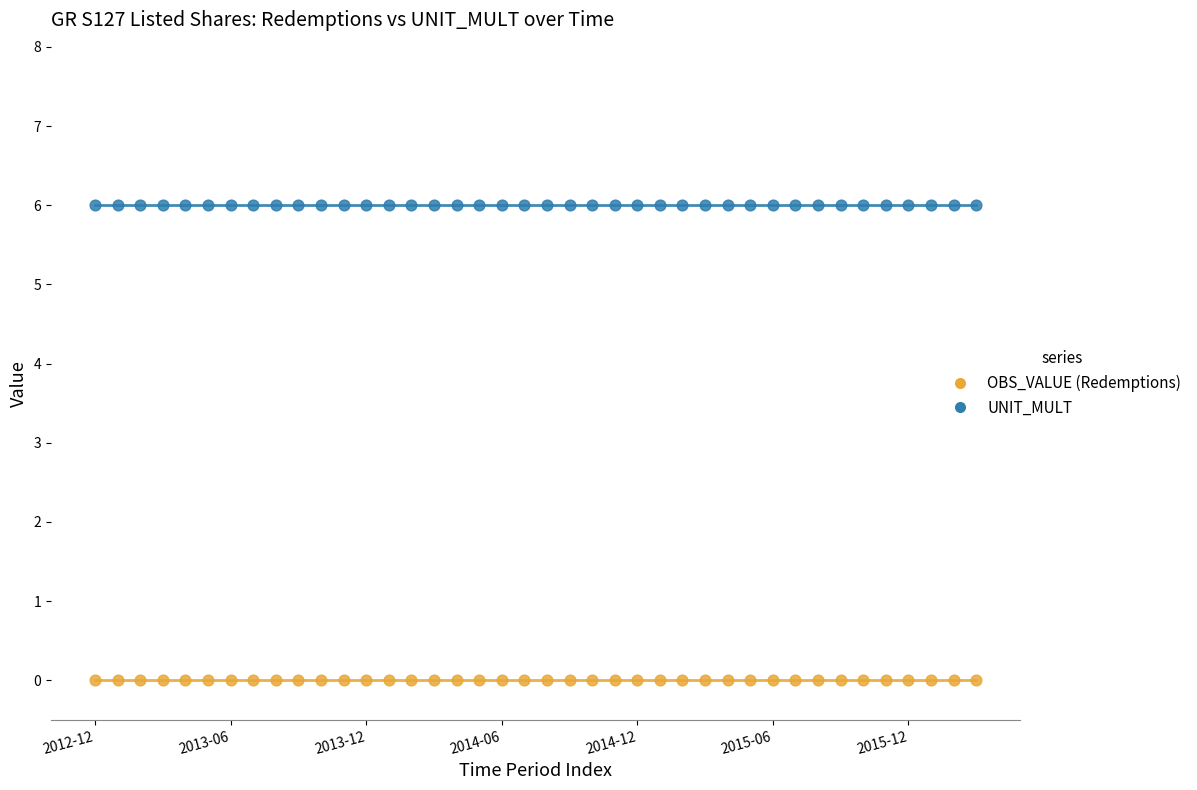

Which series contains the highest Y value?

UNIT_MULT